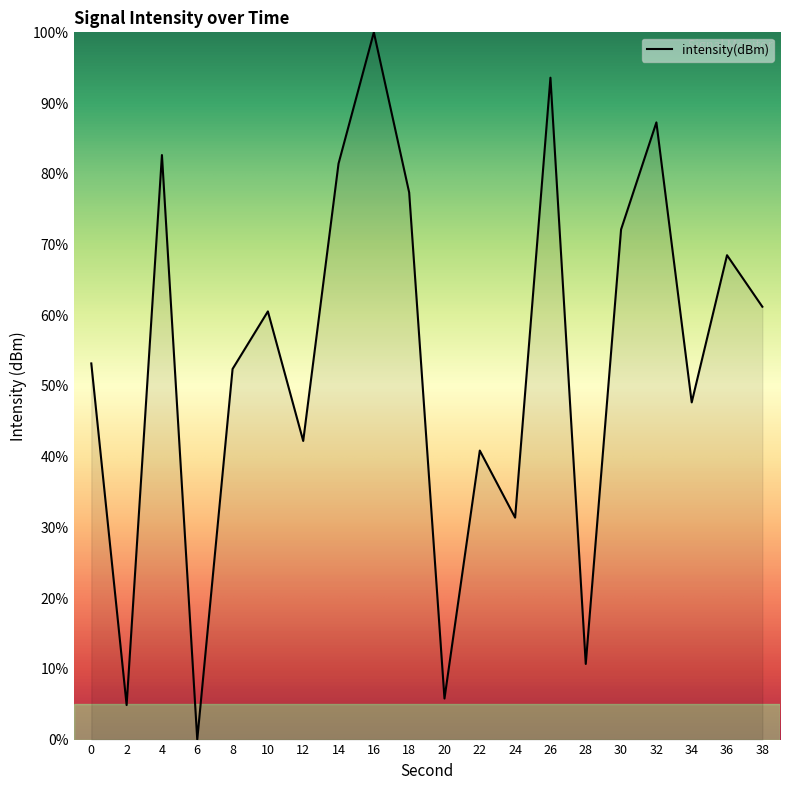

What is the difference between the maximum and minimum values?

100.0